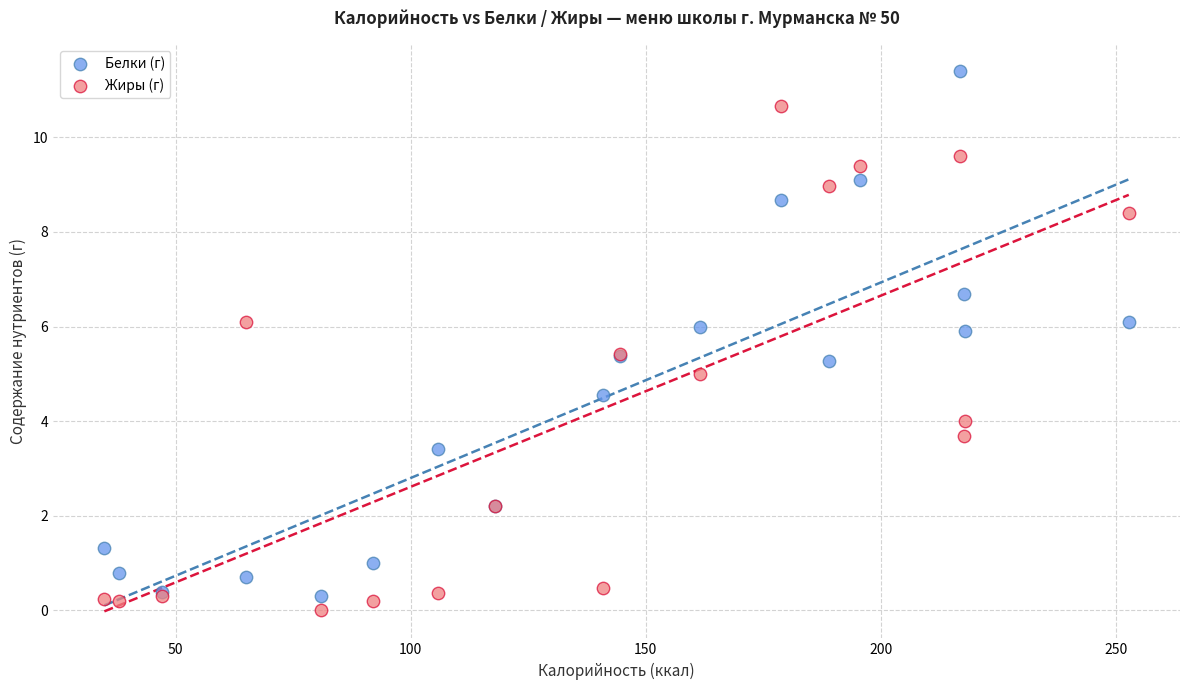

Which series contains the highest Y value?

Белки (г)